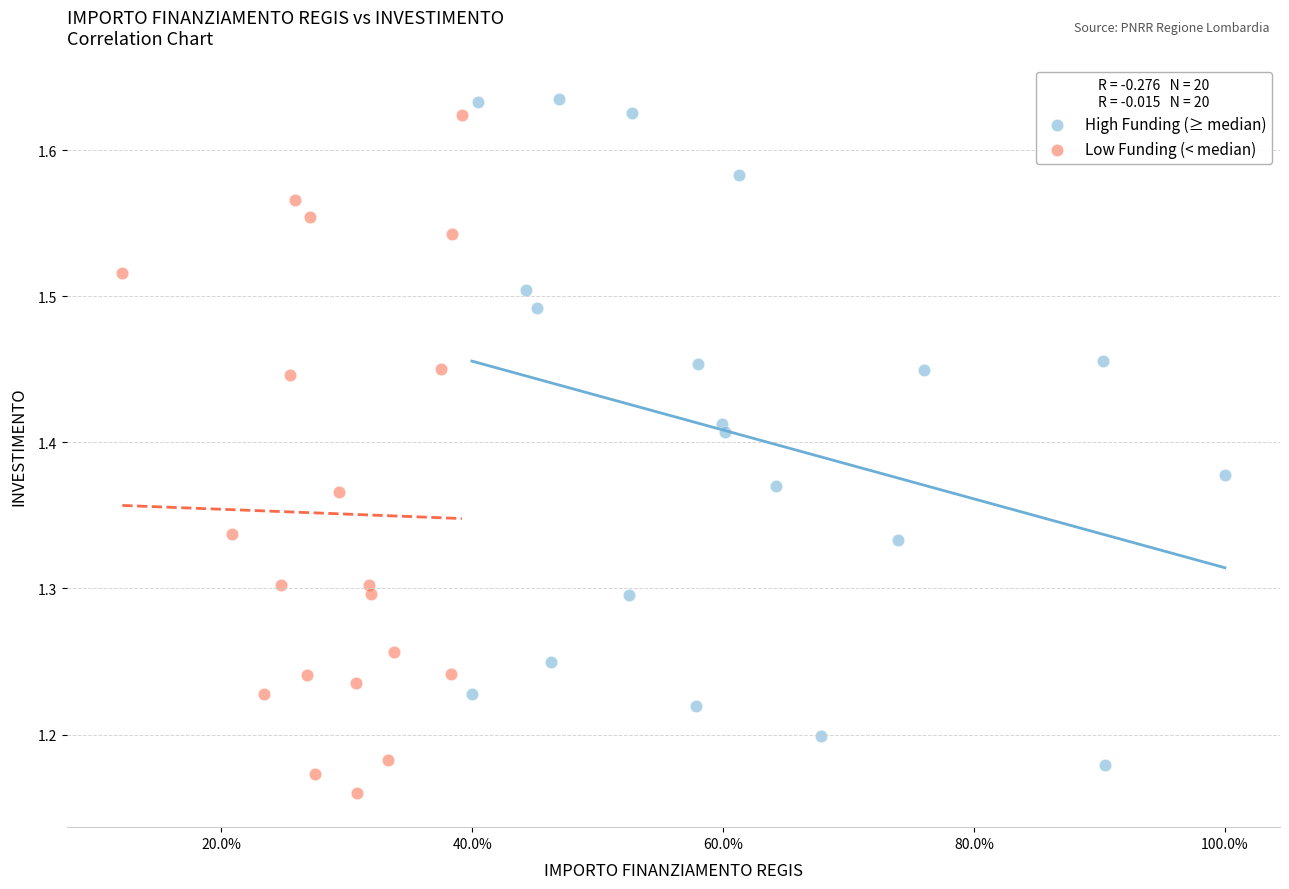

What are all the series names shown in the legend?

High Funding (≥ median), Low Funding (< median)